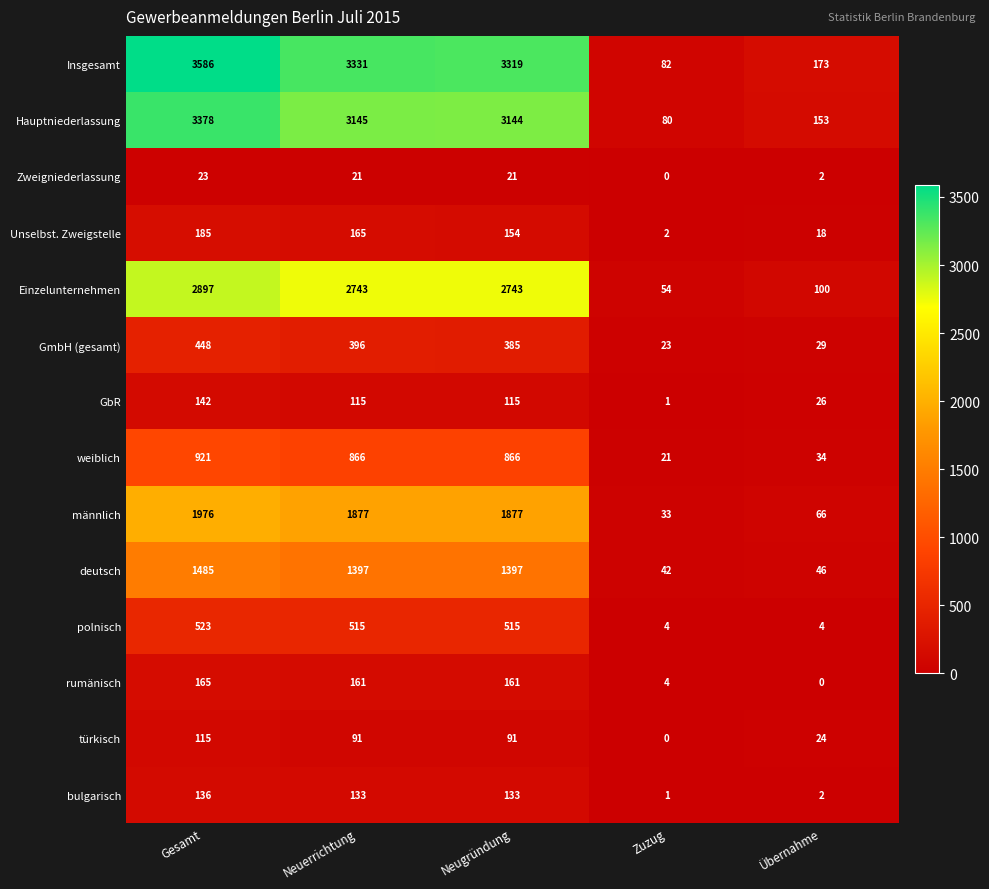

Which category has the highest value across all series?

Gesamt